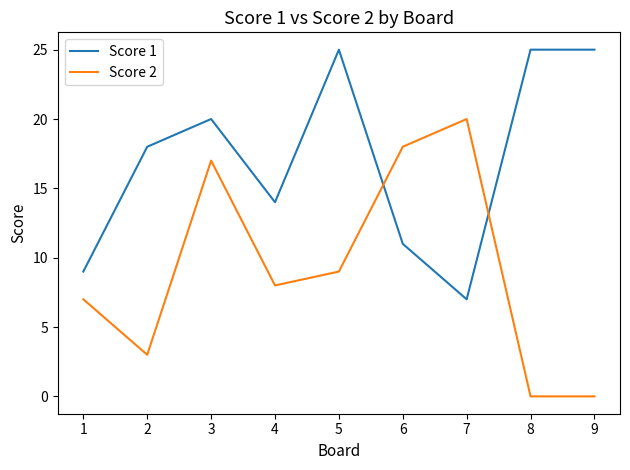

The value of Score 2 at 6 is 25. True or false?

False